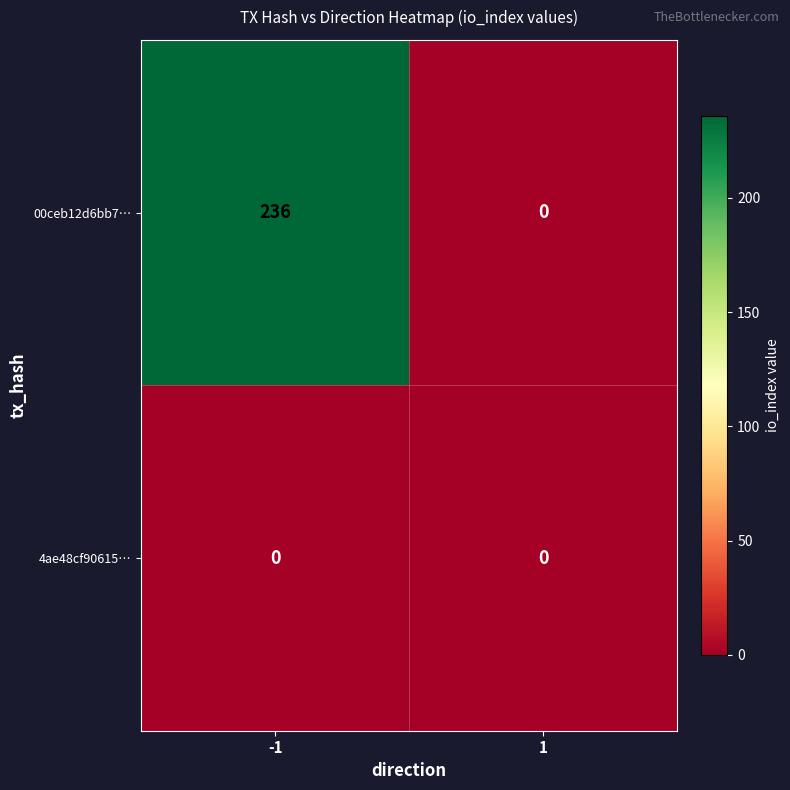

What is the highest value of the 00ceb12d6bb7… series?

236